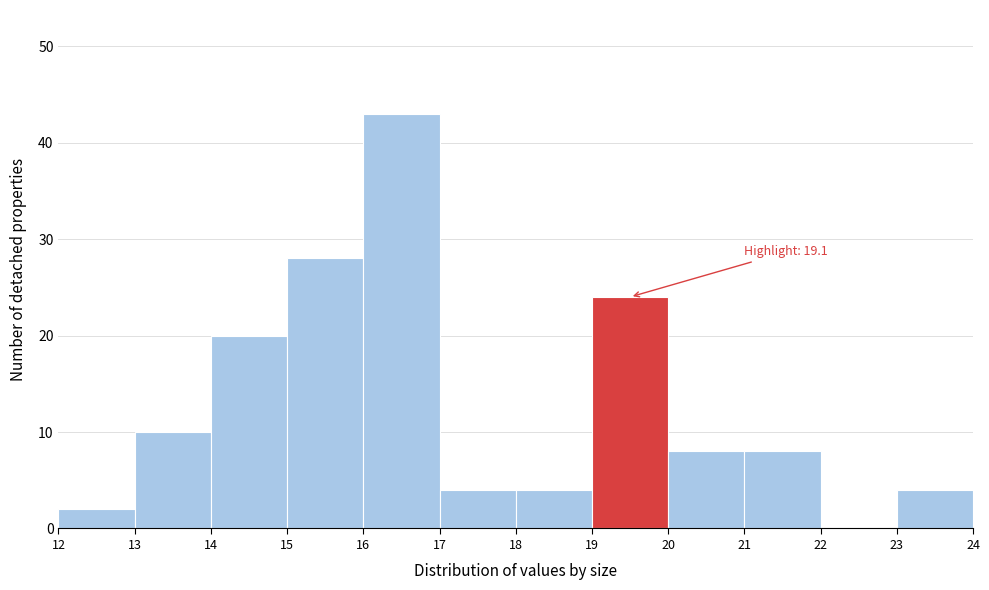

Over which range of the x-axis is the bar tallest?

16 to 17